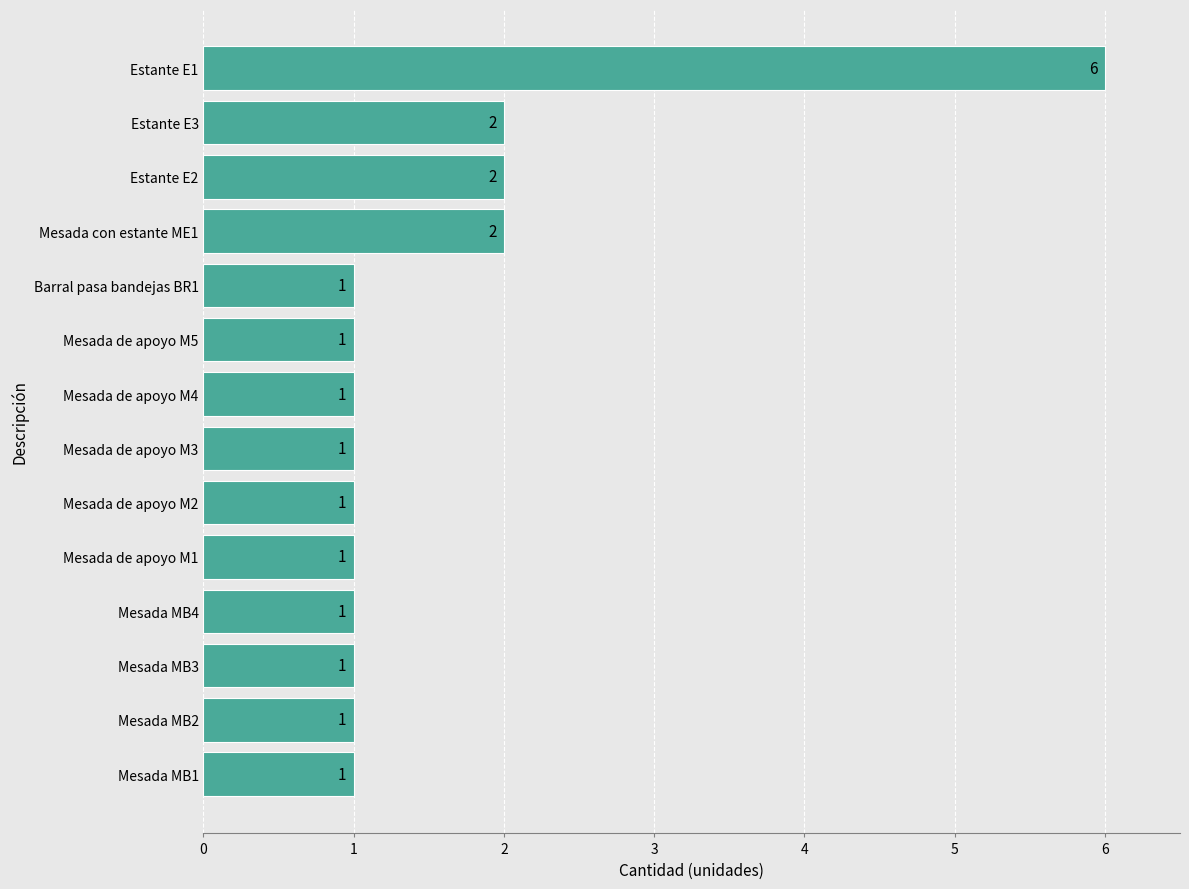

Are the bars horizontal?

Yes